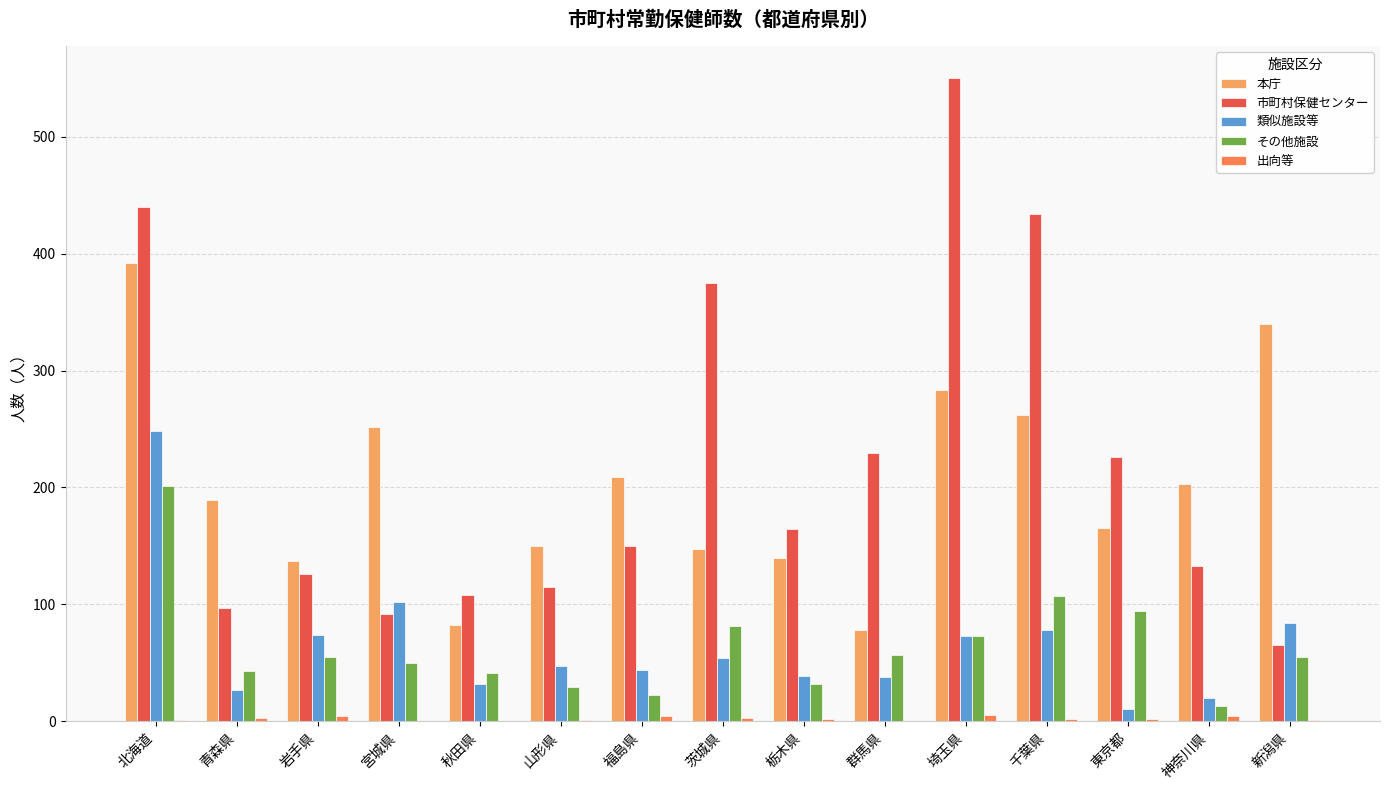

How many categories are shown in the chart?

15